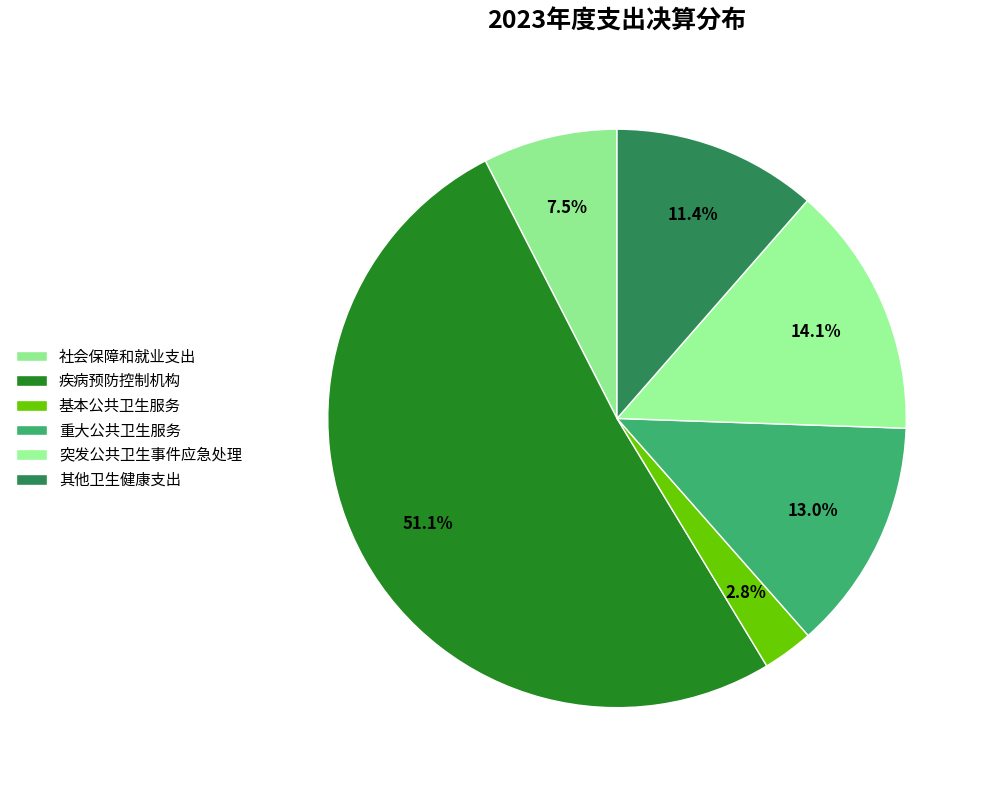

How much of the chart is everything except 基本公共卫生服务?

97.2%